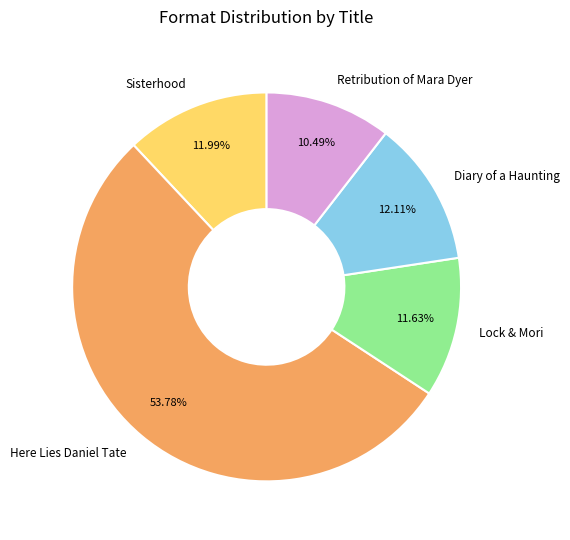

Does Here Lies Daniel Tate account for over 50% of the chart?

Yes